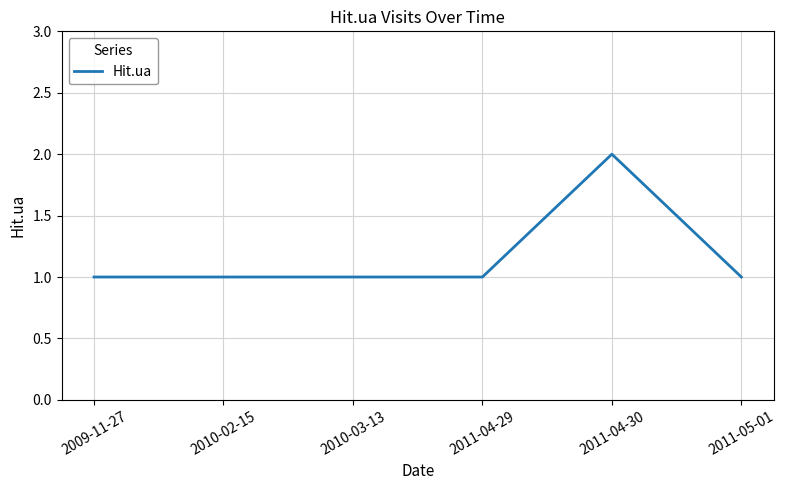

Reading left to right, what are all the values shown in this chart?

1	1	1	1	2	1